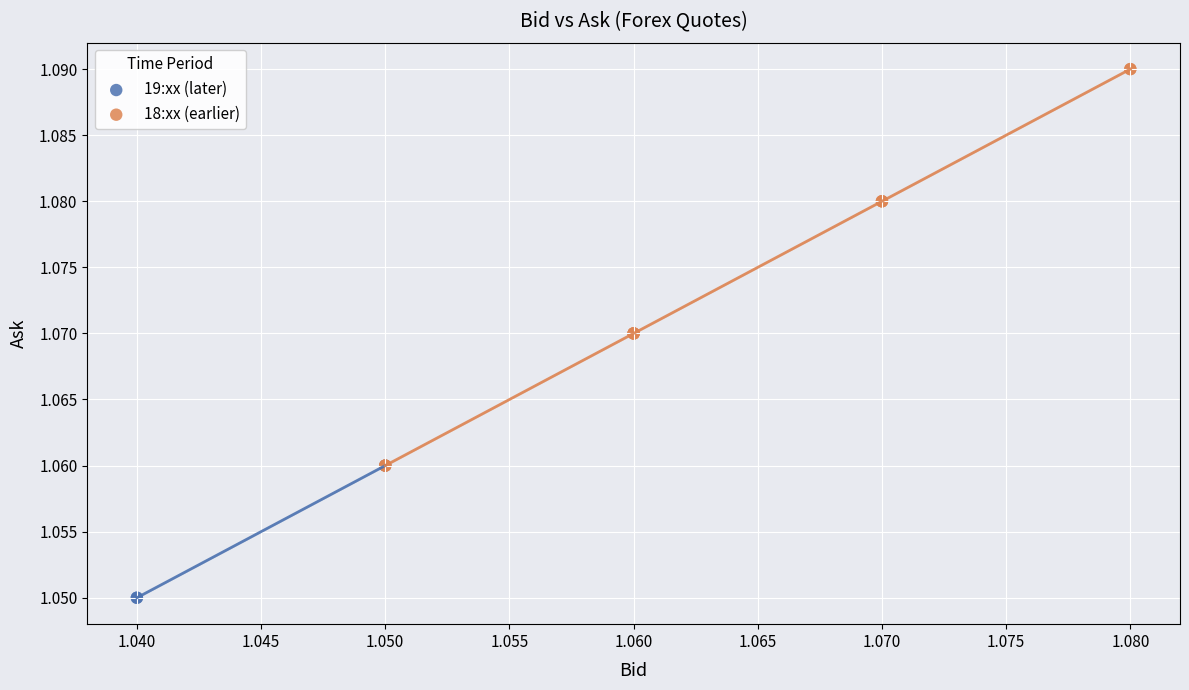

Which series contains the highest Y value?

18:xx (earlier)